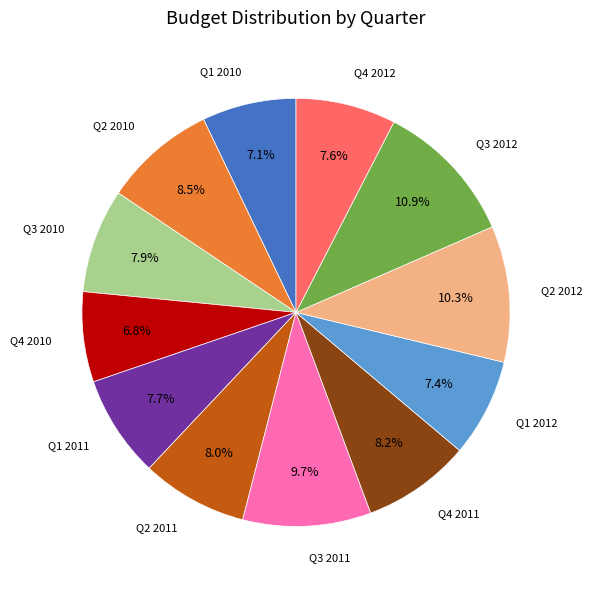

To the nearest percent, what is the difference between the largest and smallest slice percentages?

4%